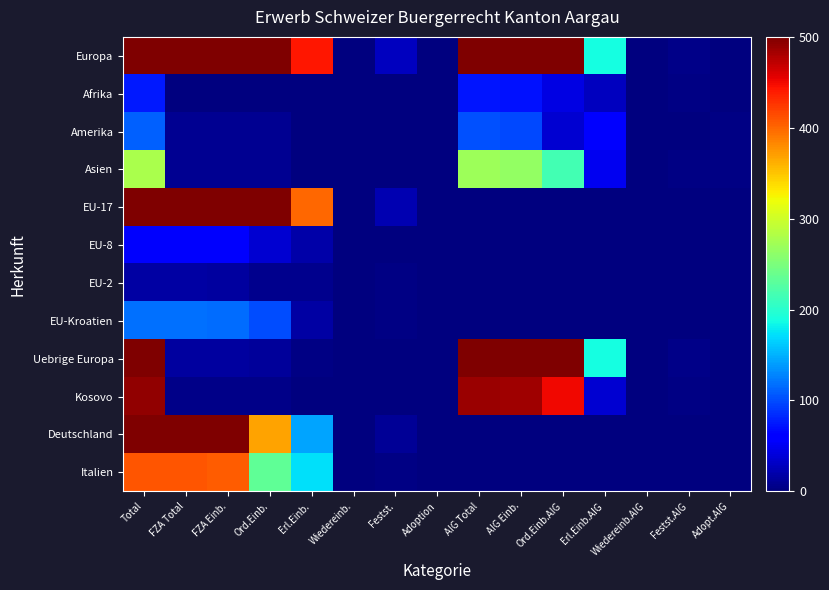

Rank the series at FZA Total from lowest to highest value.

Afrika, Kosovo, Amerika, Asien, Uebrige Europa, EU-2, EU-8, EU-Kroatien, Italien, Deutschland, EU-17, Europa